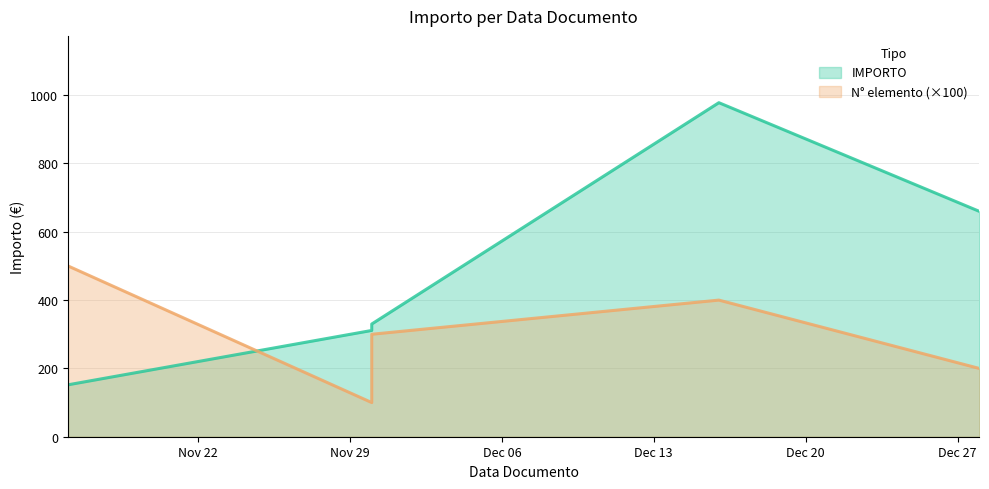

Where is N° elemento nearest to the value 3?

2015-11-30